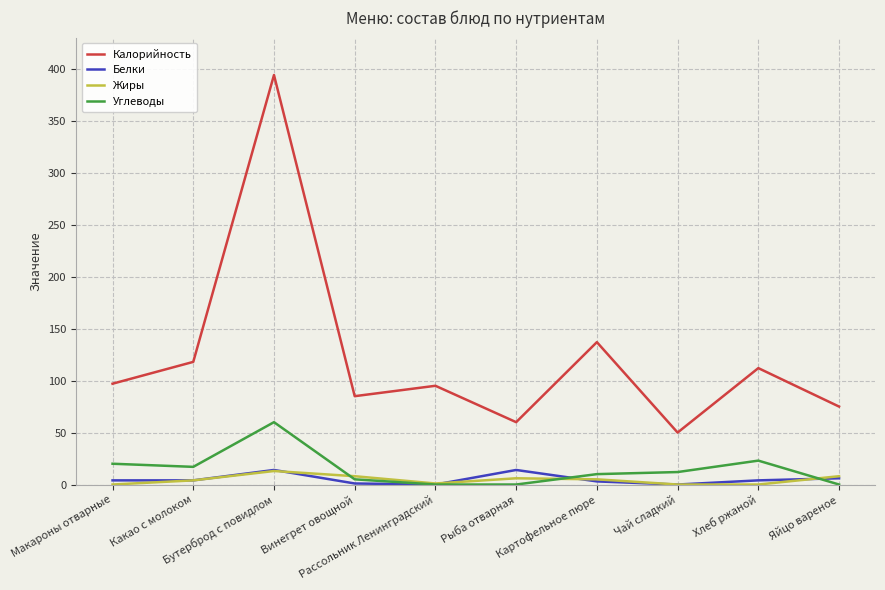

True or false: Белки and Калорийность cross at least once.

False